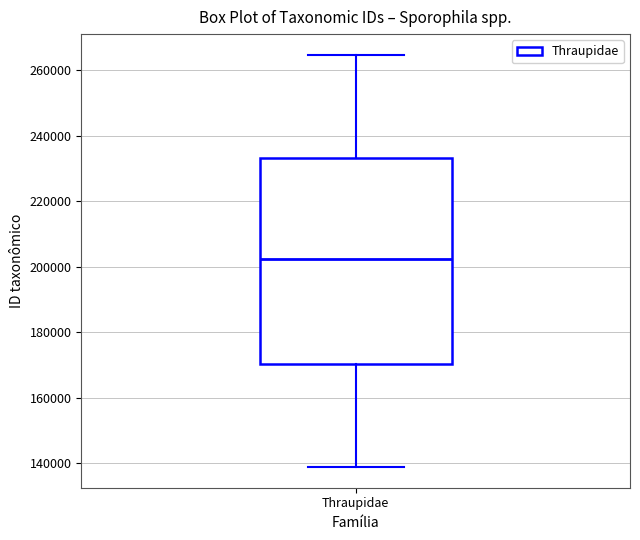

Read this box plot against the y-axis: the position of the median line, the range covered by the box, and the ends of both whiskers. The values are not printed on the chart, so give them approximately, as read against the axis.

median 202000, box 170000 to 234000, whiskers 138000 to 264000